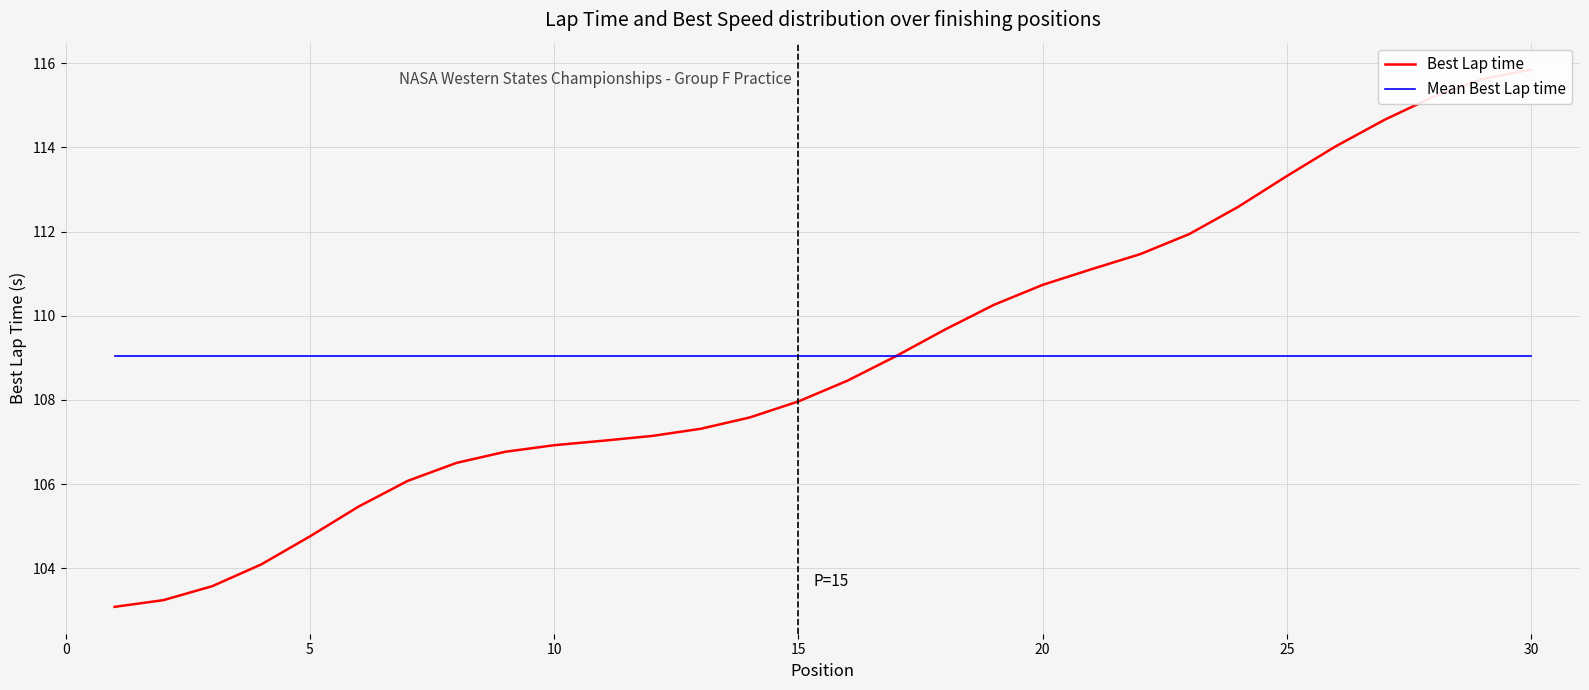

Which series ends up on top after the final intersection of Mean Best Lap time and Best Lap time?

Best Lap time